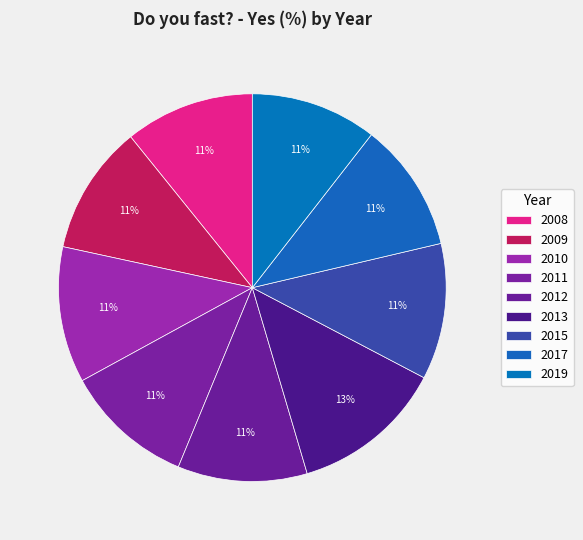

Count the number of slices in the pie.

9